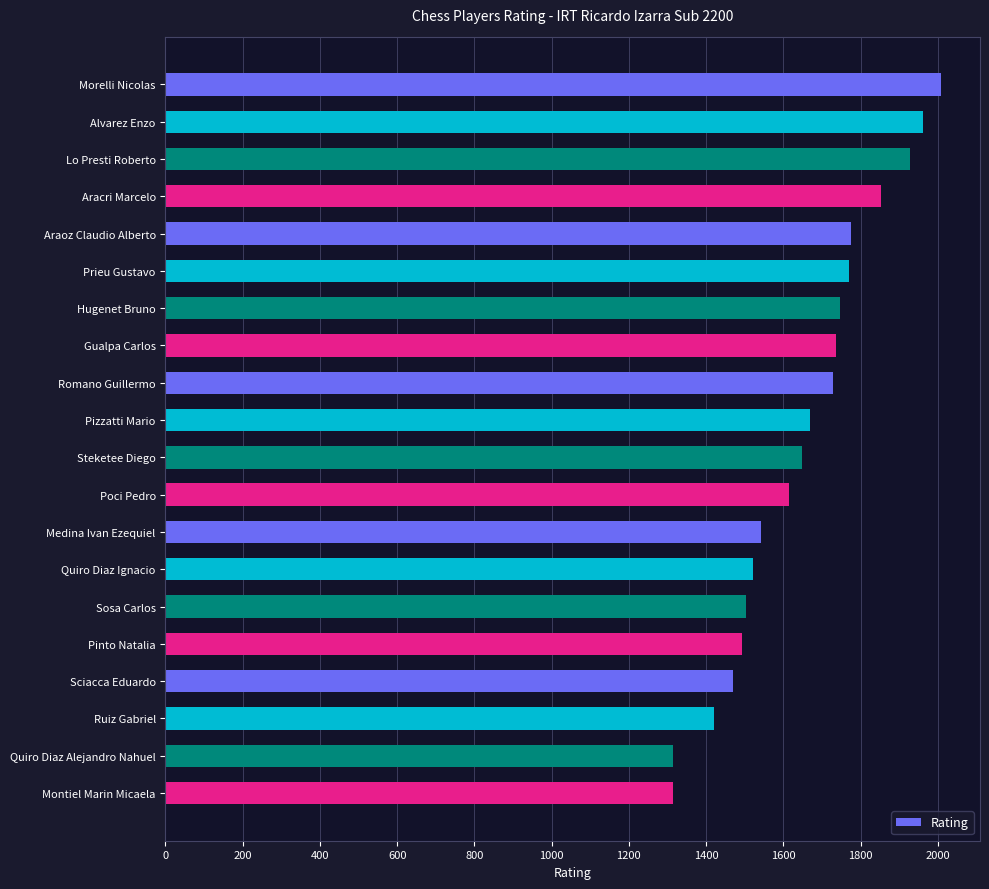

What is the label of the 5th bar from the top?

Araoz Claudio Alberto